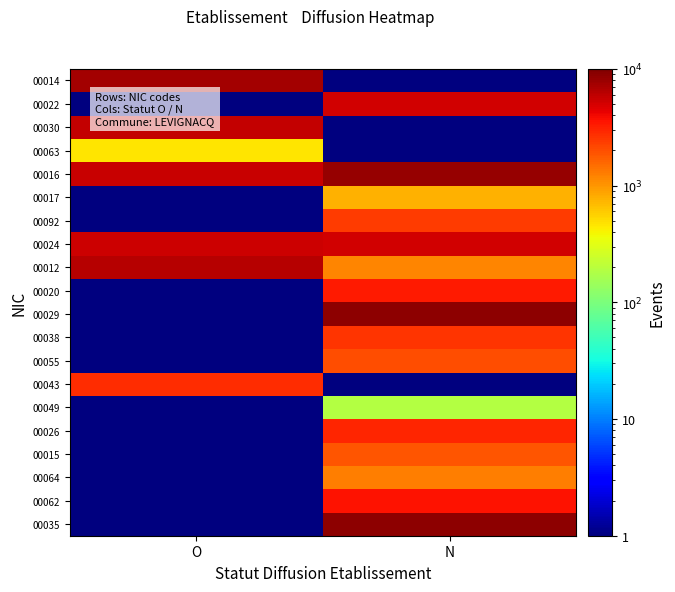

At which category is the sum across all series the highest?

N